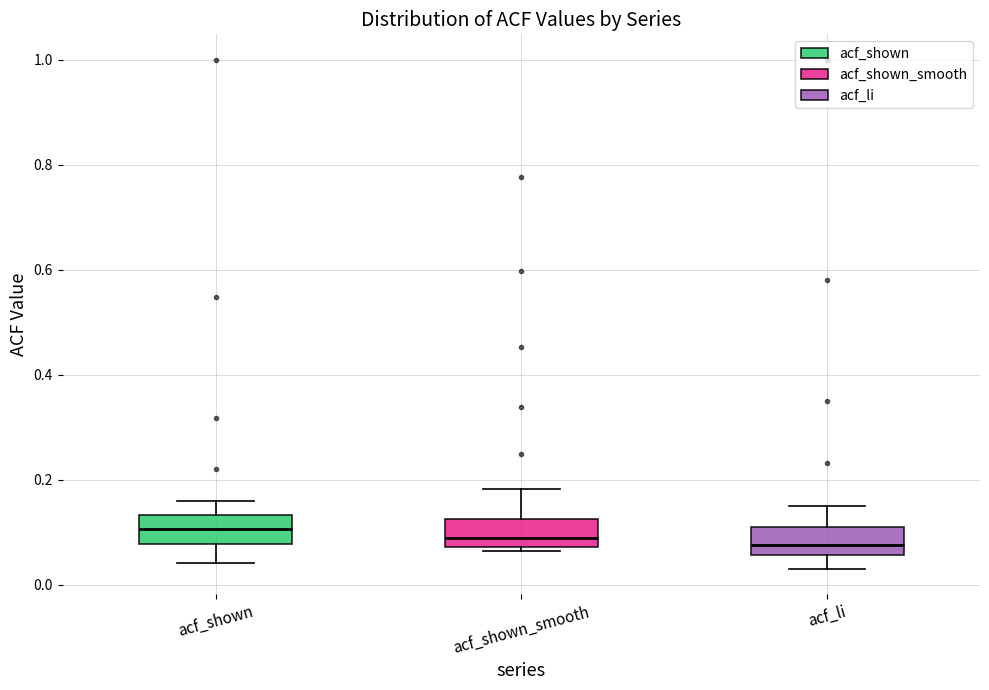

Reading left to right, read every box against the y-axis: the position of its median line, the range the box covers, and the ends of its whiskers. The values are not printed on the chart, so give them approximately, as read against the axis.

acf_shown: median 0.10, box 0.08 to 0.14, whiskers 0.04 to 0.16
acf_shown_smooth: median 0.10, box 0.08 to 0.12, whiskers 0.06 to 0.18
acf_li: median 0.08, box 0.06 to 0.12, whiskers 0.04 to 0.16